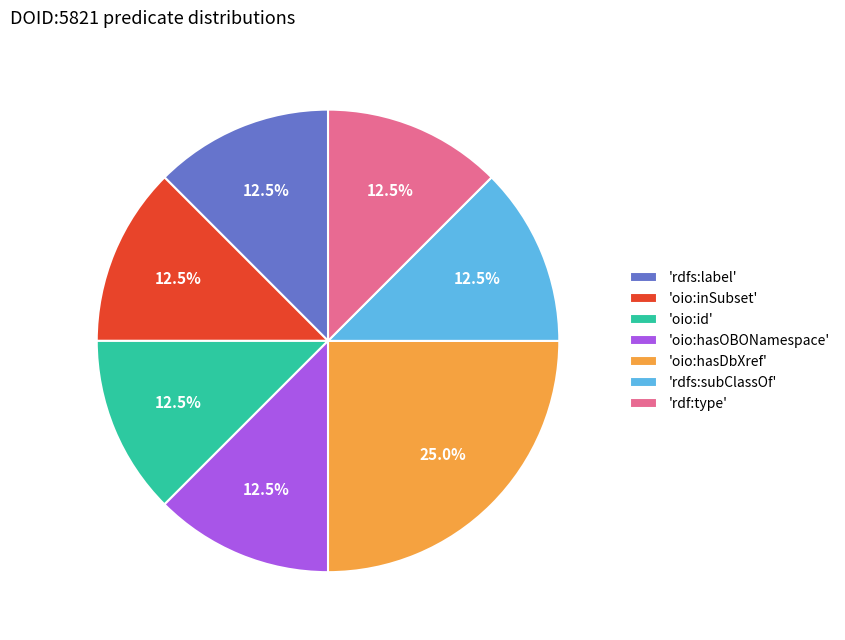

Which slice is the largest?

'oio:hasDbXref'